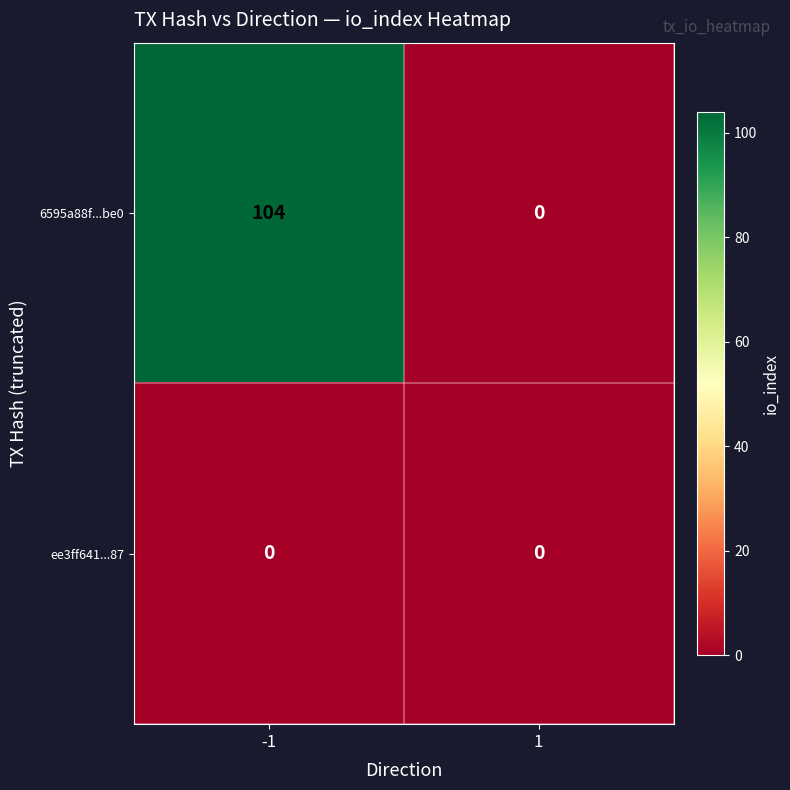

What is the sum of all 6595a88f...be0 values?

104